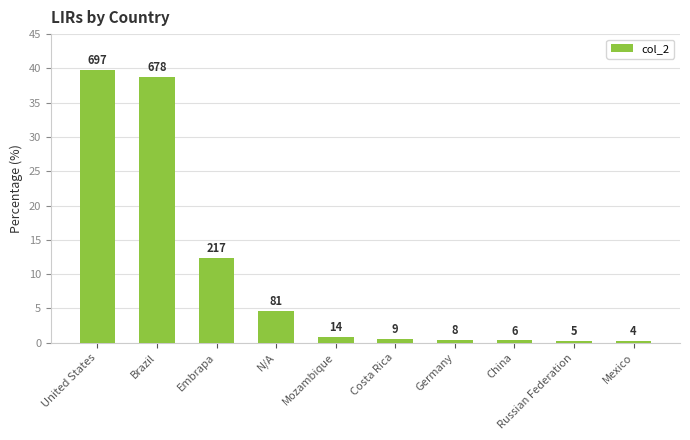

Does the chart contain any negative values?

No